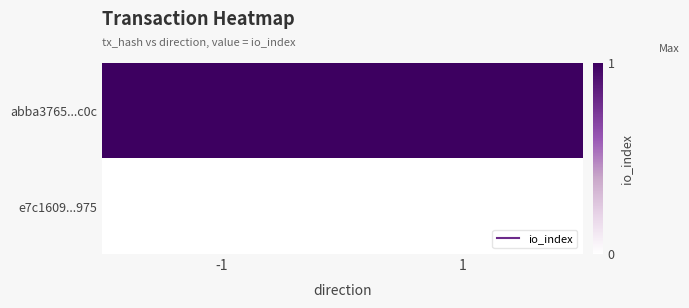

At how many categories does at least one series exceed 0?

2